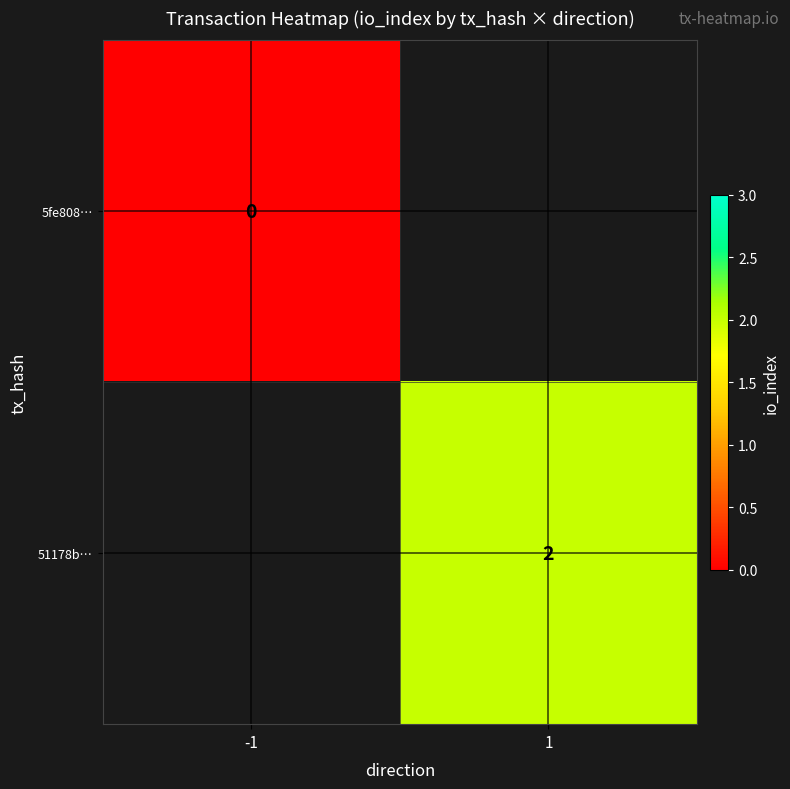

The value of 51178b… at 1 is 3. True or false?

False